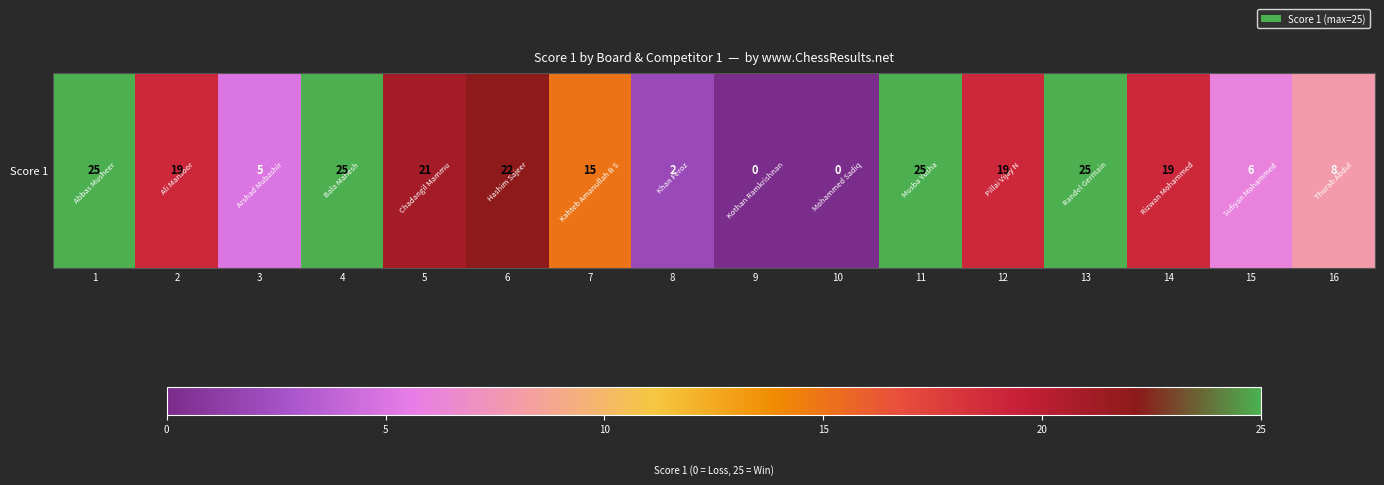

Which label corresponds to the largest value in the chart?

1